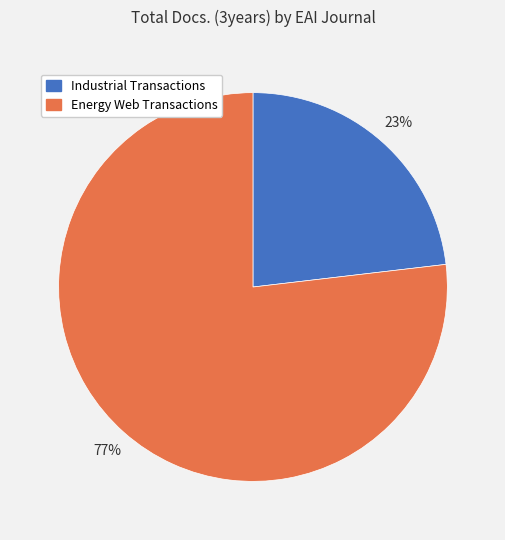

How many segments does this pie chart have?

2